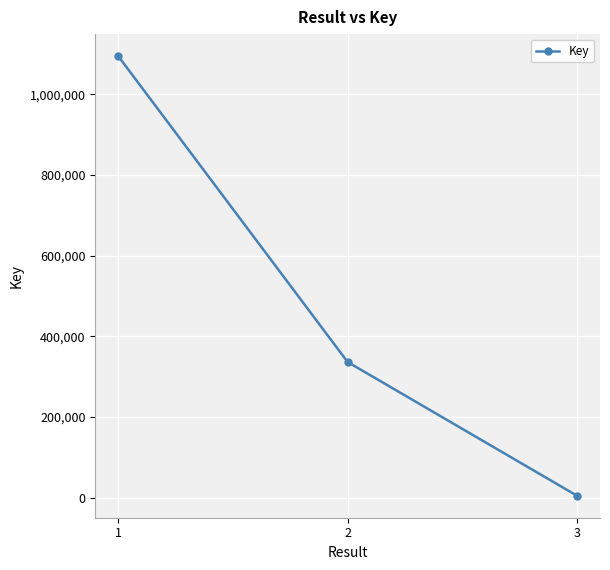

Reading right to left, extract all data points from this chart.

5092	336389	1094408